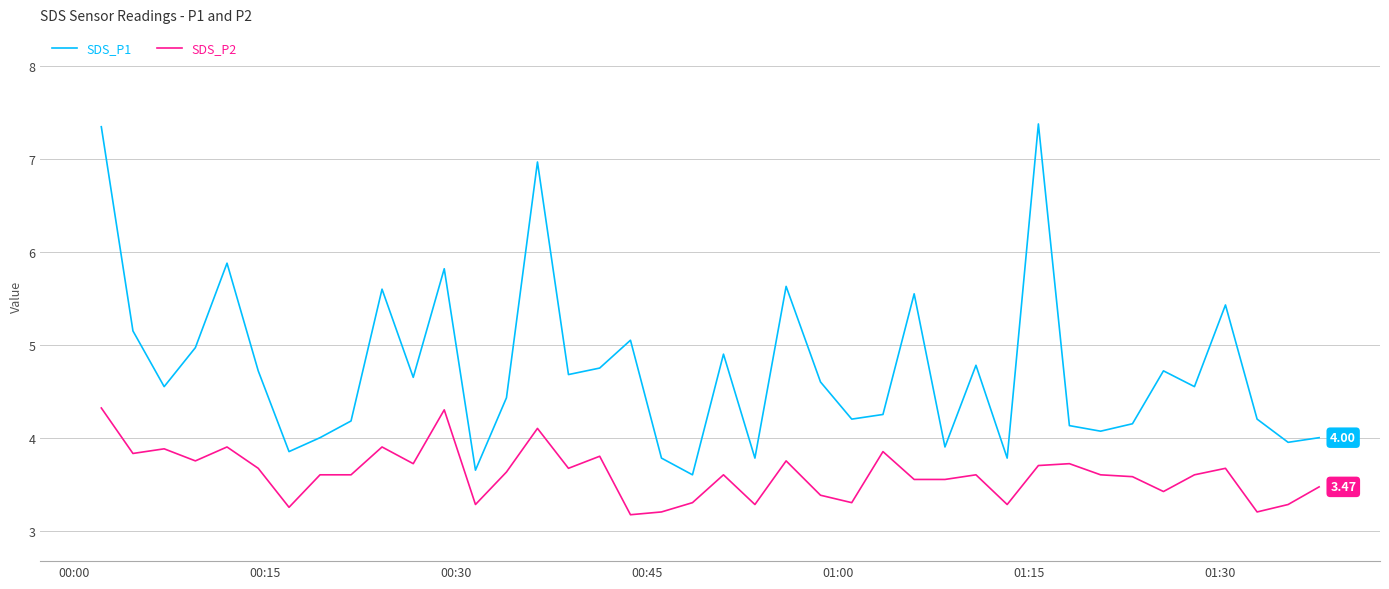

Which series has the largest total across all categories?

SDS_P1